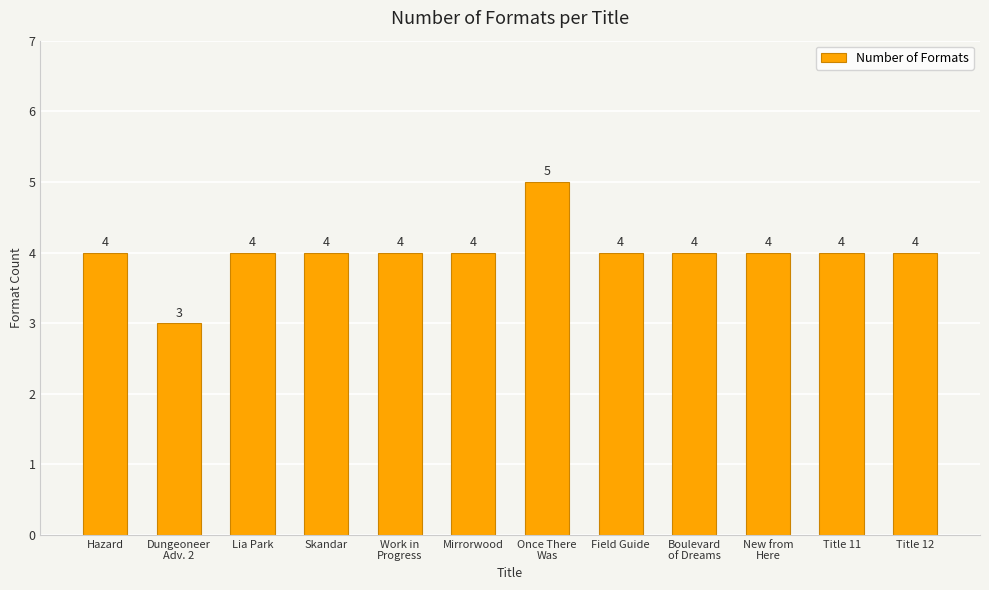

What is the smallest value displayed?

3